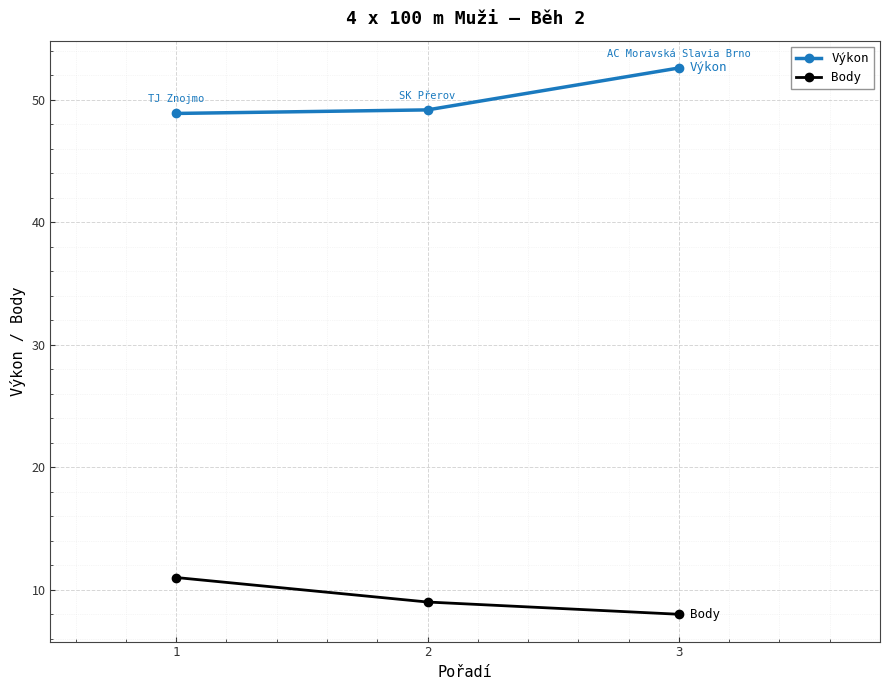

What is the difference between the Body values at 2 and 1?

2.0